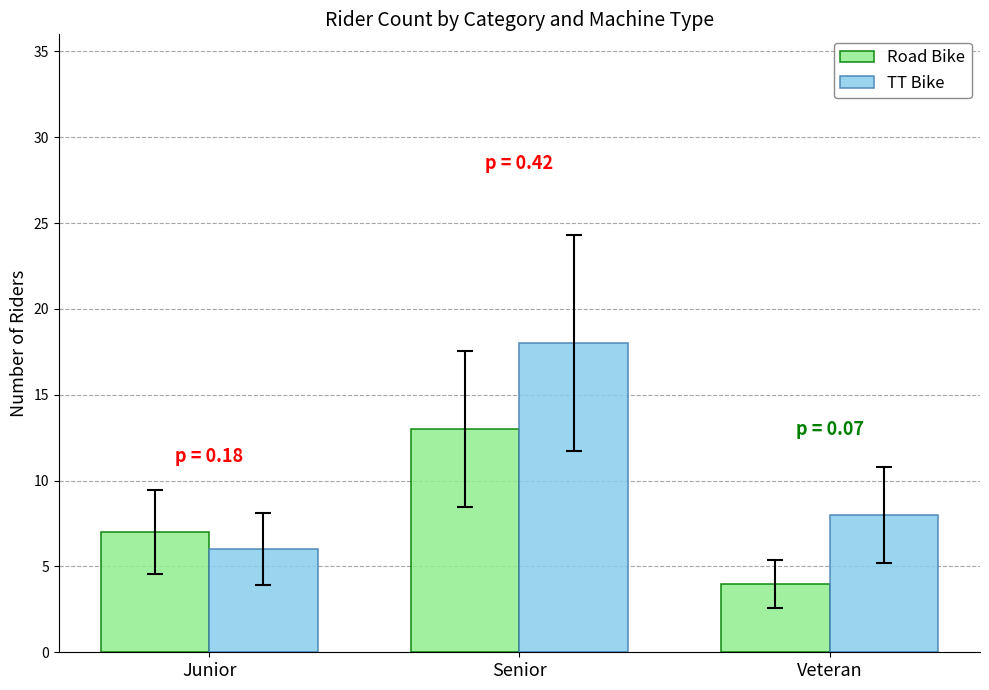

Rank the categories by Road Bike value from lowest to highest.

Veteran, Junior, Senior